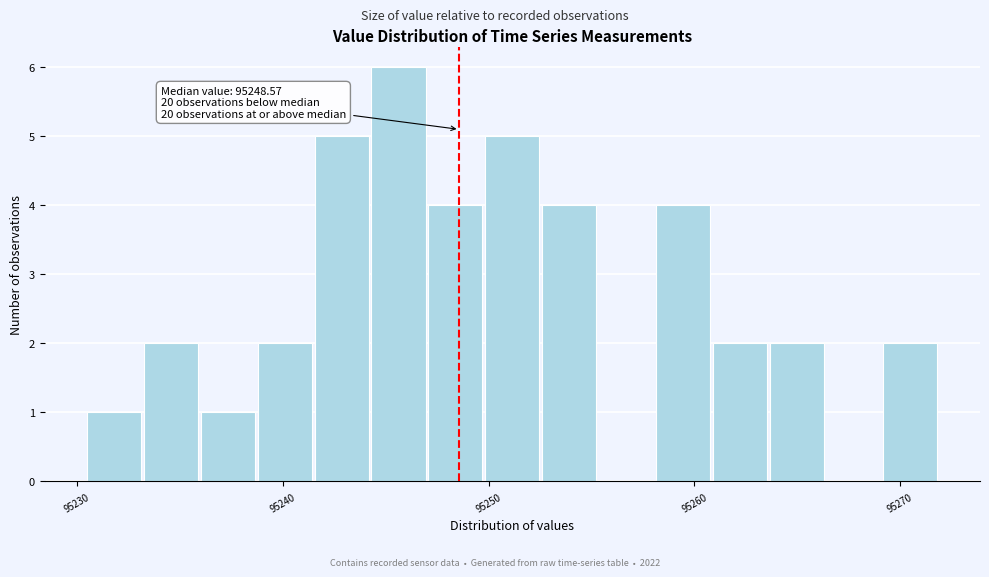

Read against the x-axis, roughly where is the centre of the tallest bar?

95246